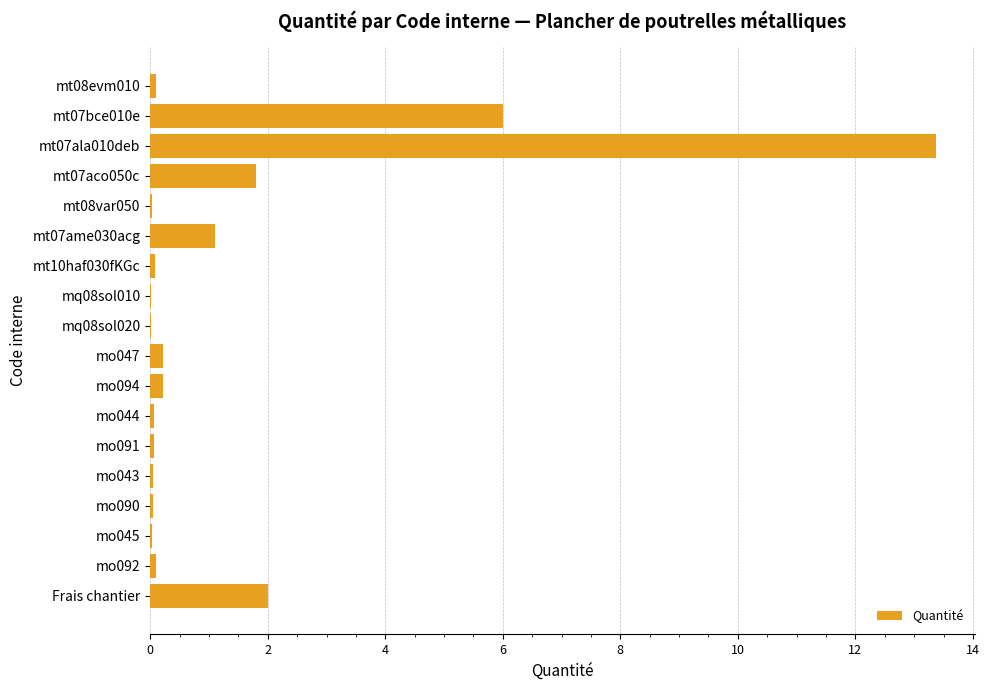

What is the sum of all values?

25.3